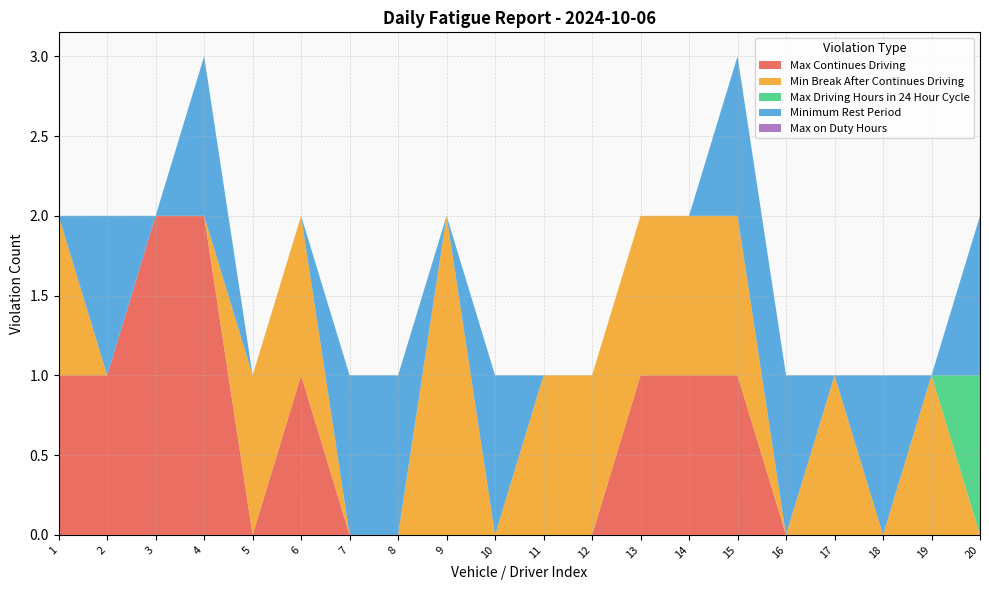

Reading right to left, what are all the values shown in this chart?

Max Continues Driving: 0	0	0	0	0	1	1	1	0	0	0	0	0	0	1	0	2	2	1	1
Min Break After Continues Driving: 0	1	0	1	0	1	1	1	1	1	0	2	0	0	1	1	0	0	0	1
Max Driving Hours in 24 Hour Cycle: 1	0	0	0	0	0	0	0	0	0	0	0	0	0	0	0	0	0	0	0
Minimum Rest Period: 1	0	1	0	1	1	0	0	0	0	1	0	1	1	0	0	1	0	1	0
Max on Duty Hours: 0	0	0	0	0	0	0	0	0	0	0	0	0	0	0	0	0	0	0	0